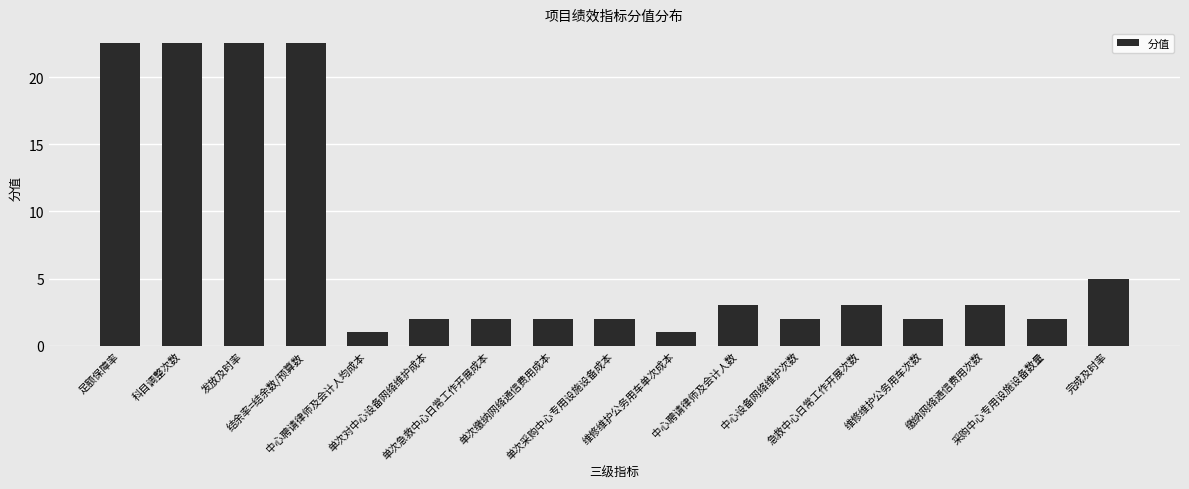

How many data points does each series have?

17